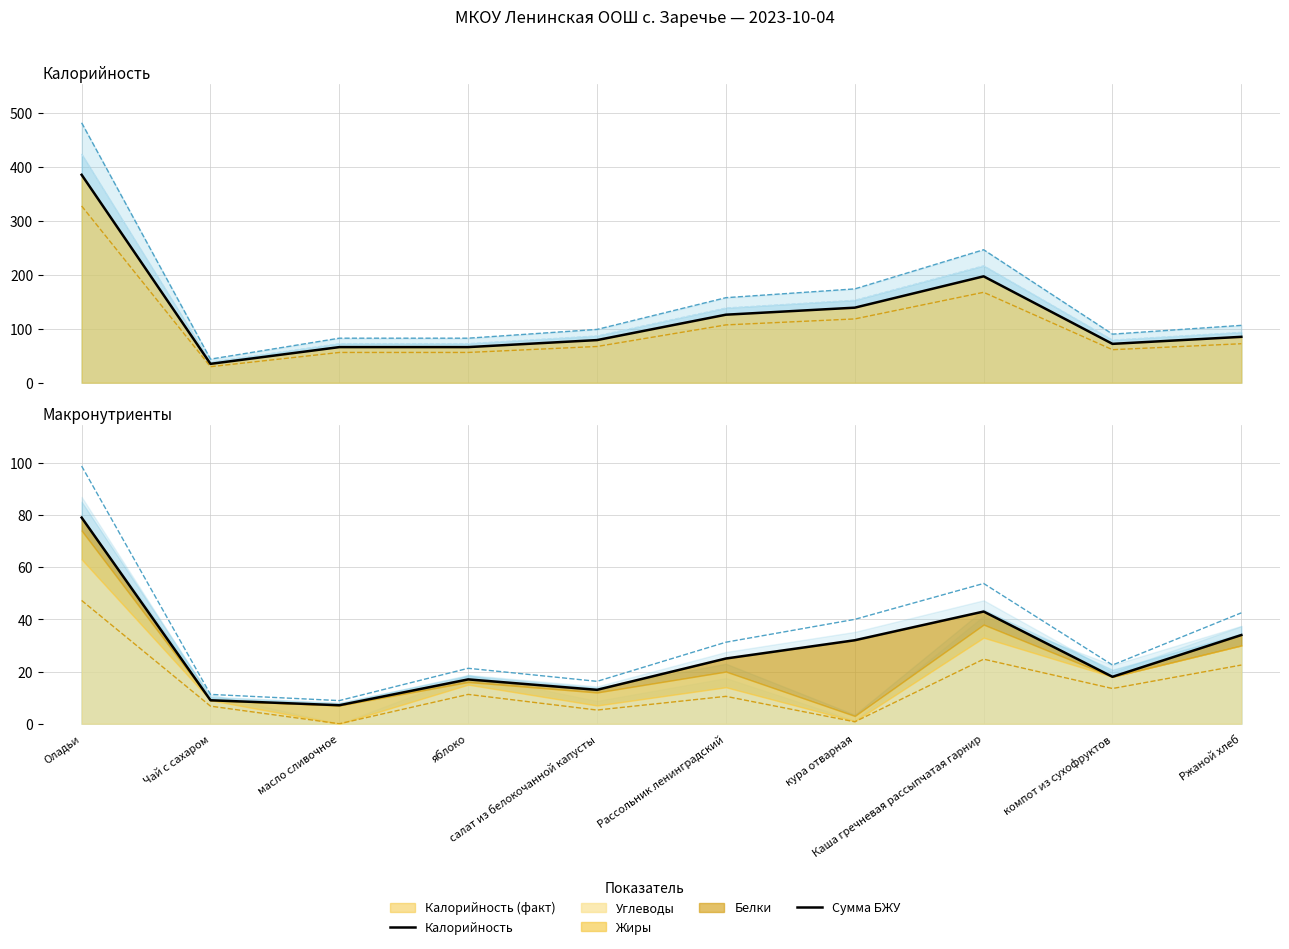

How many lines are shown in the chart?

2